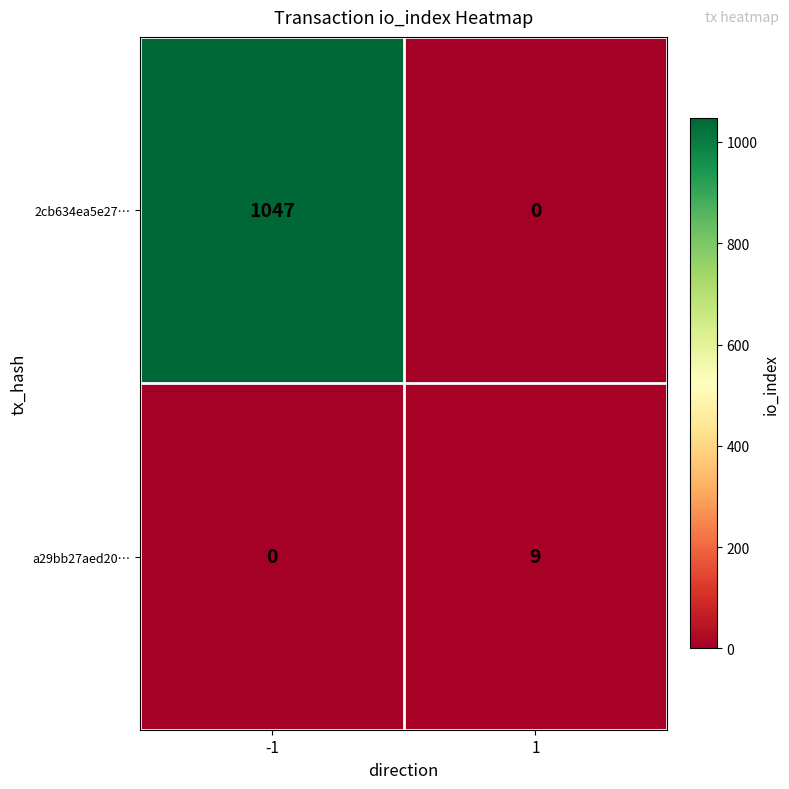

Reading left to right, extract all data points from this chart.

2cb634ea5e27…: -1=1047	1=0
a29bb27aed20…: -1=0	1=9